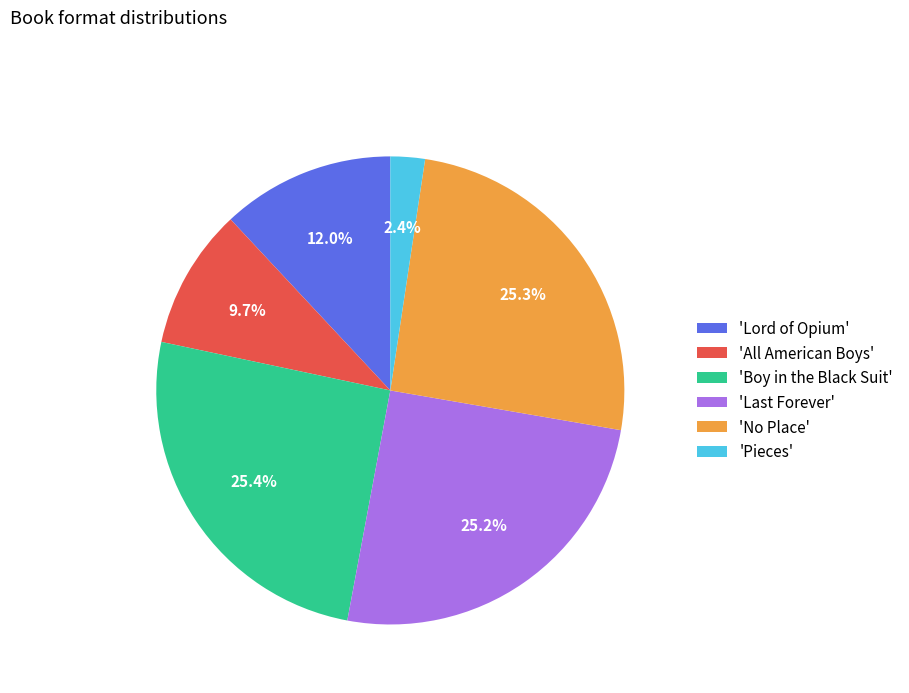

Does 'Pieces' account for over 50% of the chart?

No